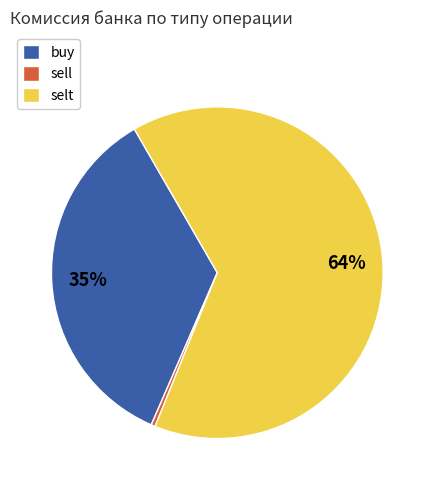

What is the smallest slice in the pie chart?

sell